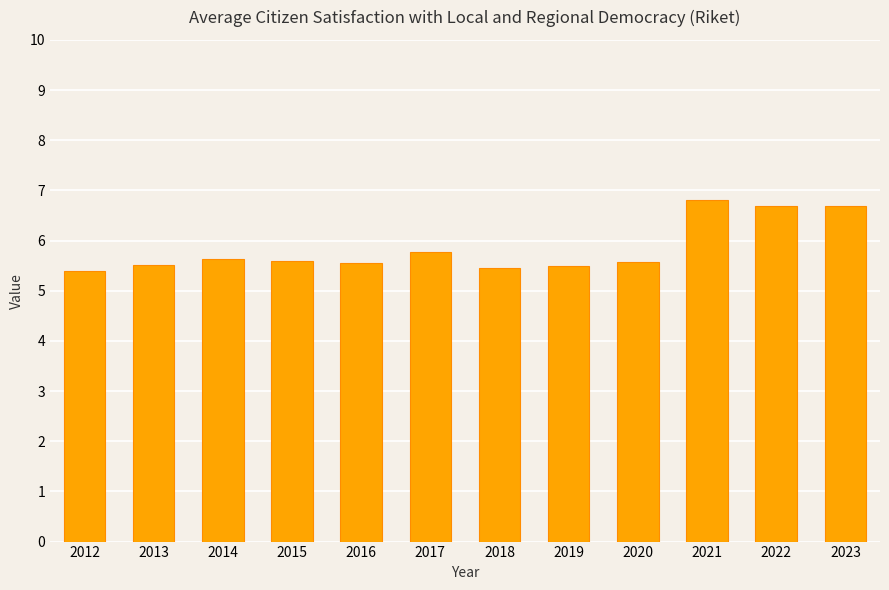

Is it true that the value at 2019 is 8.0?

False